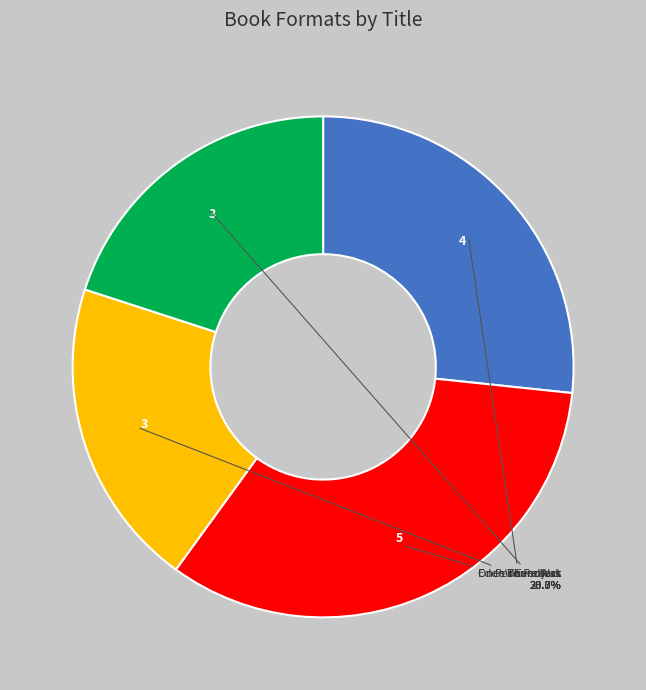

Is there any slice that represents more than half of the pie?

No